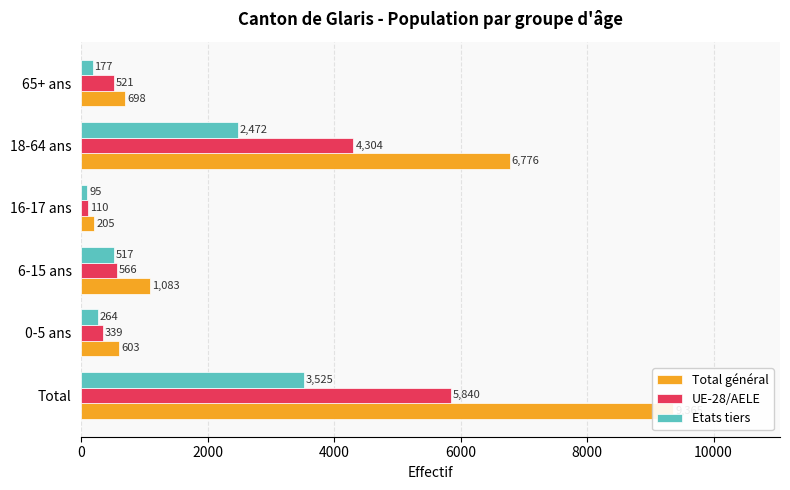

At how many categories does at least one series exceed 4944?

2